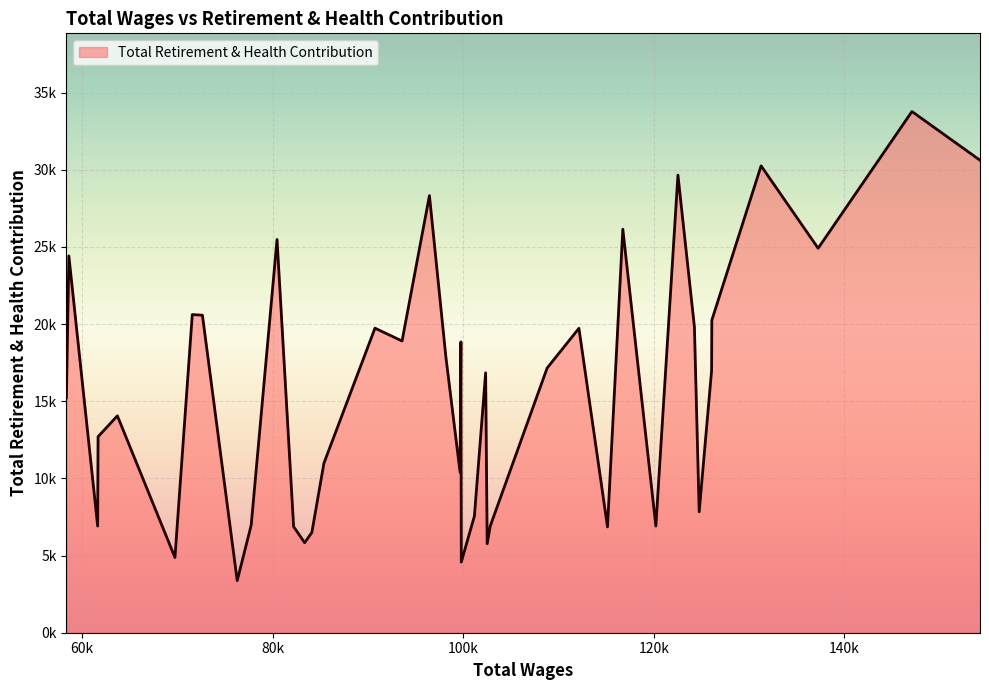

Is this an area chart (filled region under the line)?

Yes